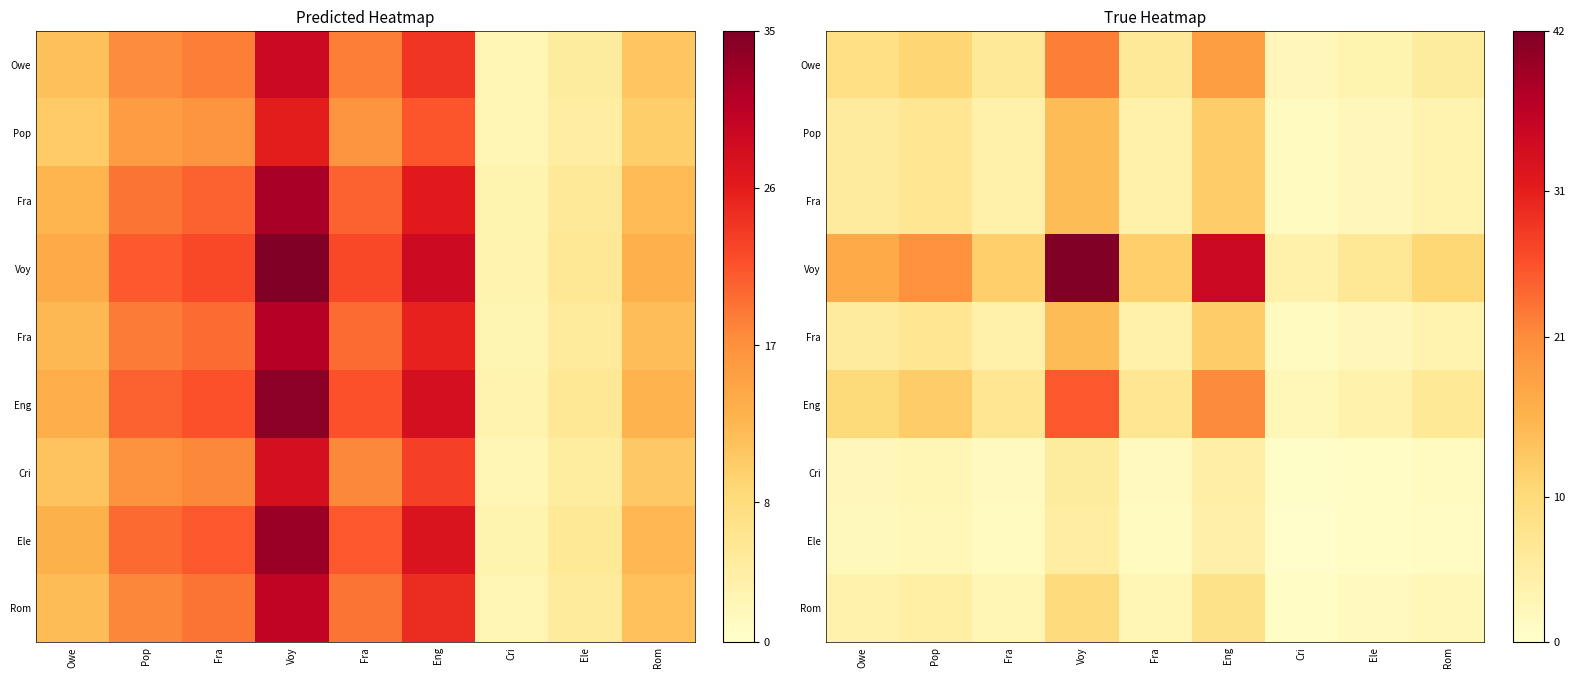

Count the number of categories in the chart.

9